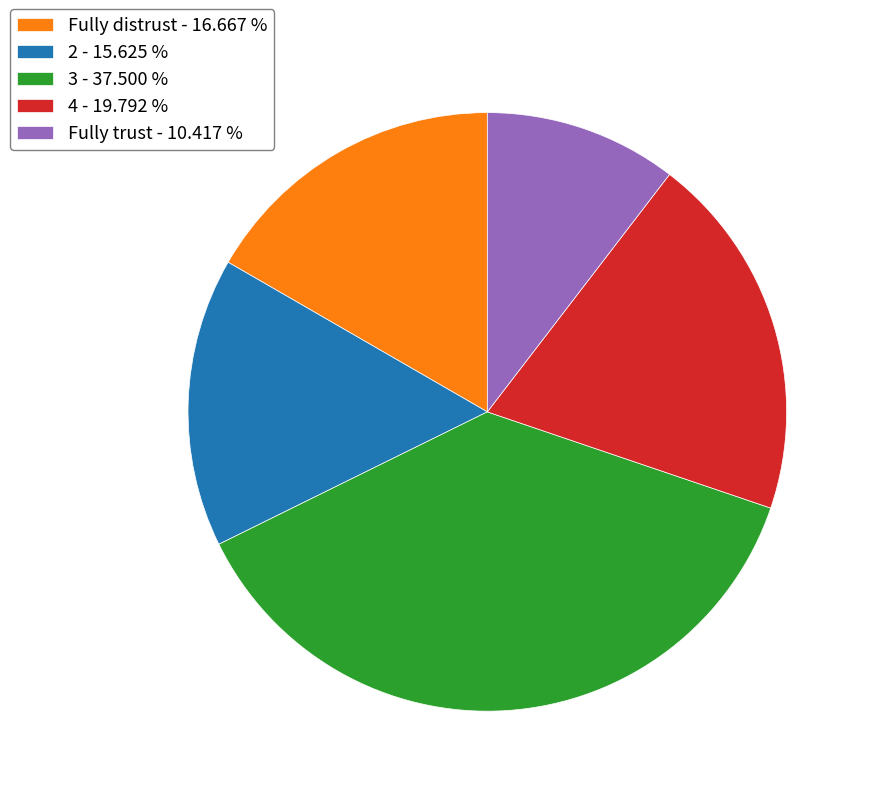

Does 2 represent more than half of the total?

No